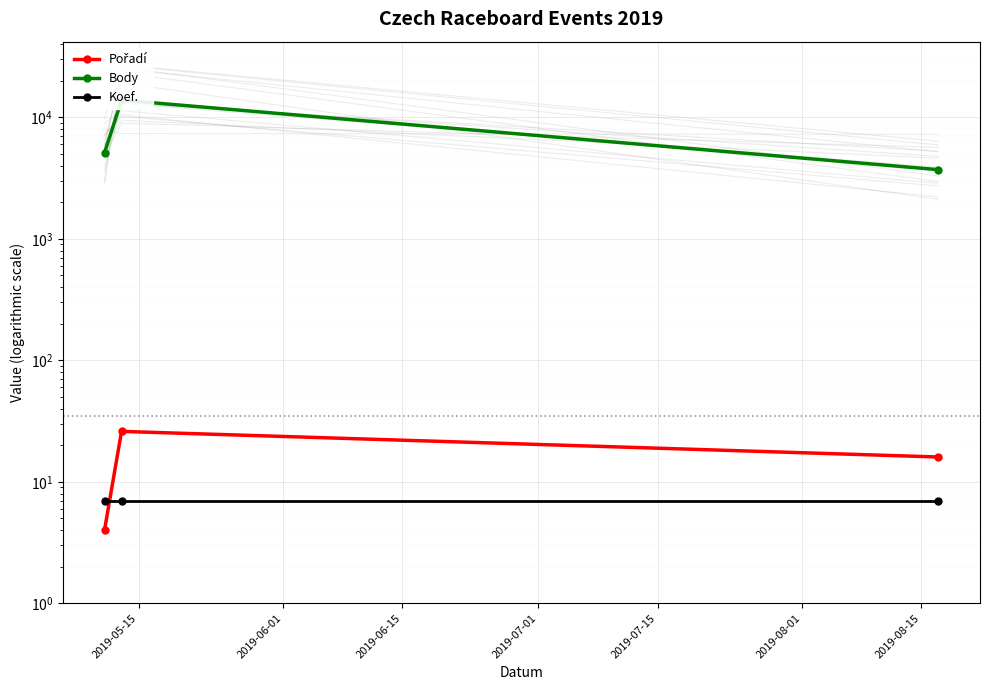

What position from the left is 2019-05-15?

1